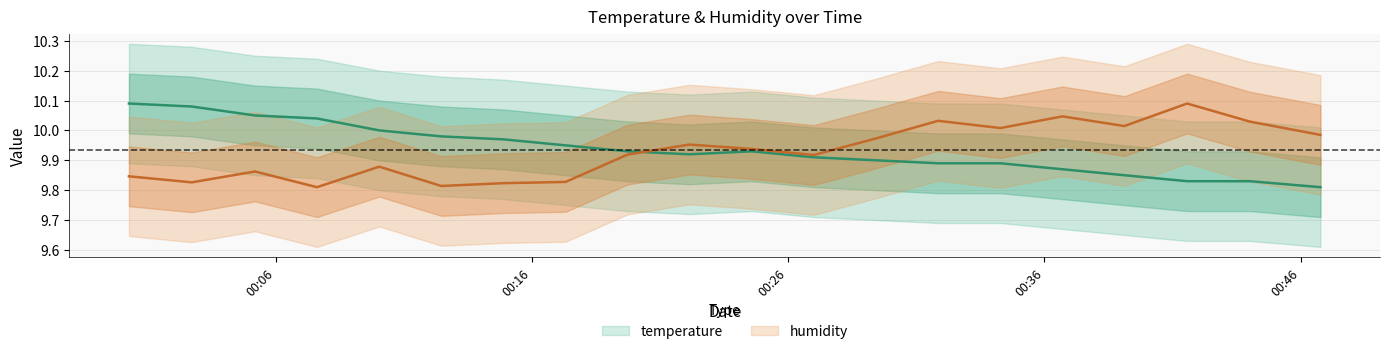

Does the chart have visible grid lines?

Yes